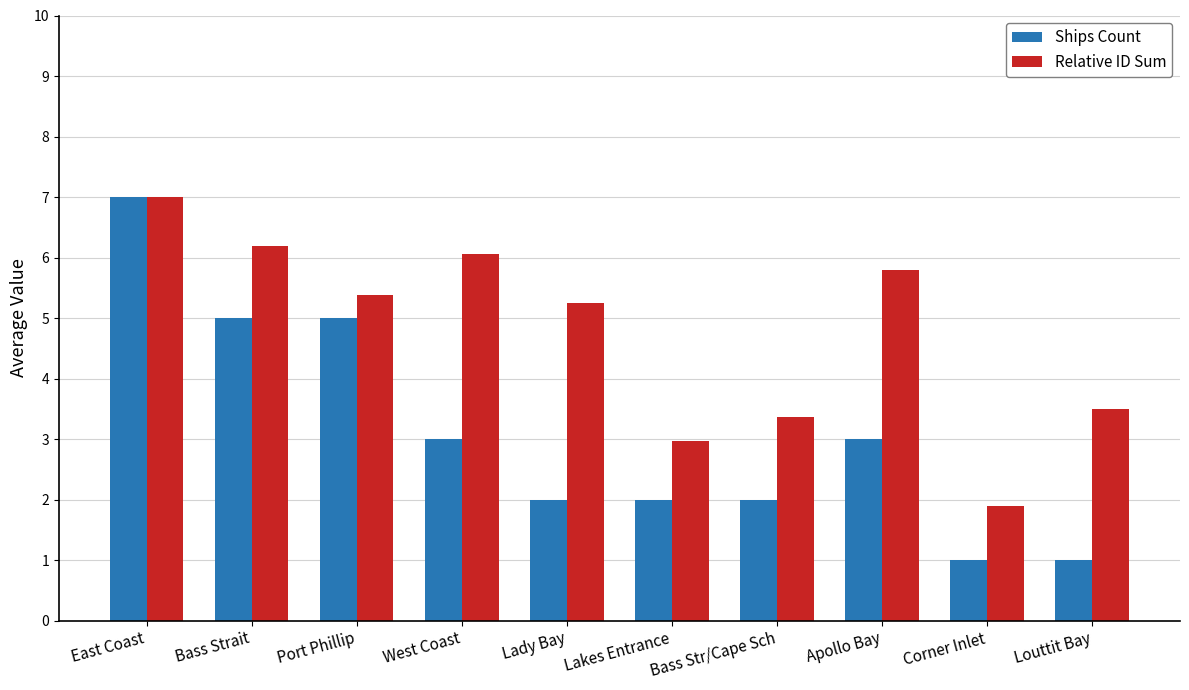

What is the difference between the highest and lowest values at Lakes Entrance?

1.0